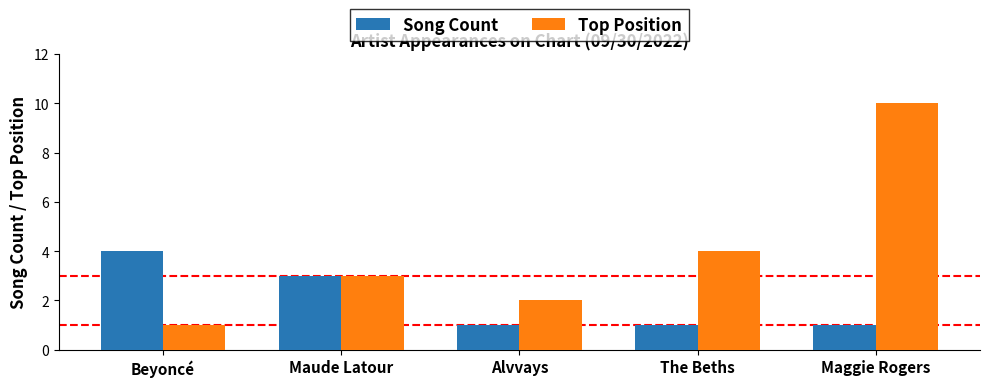

Reading right to left, extract all data points from this chart.

Song Count: Maggie Rogers=1	The Beths=1	Alvvays=1	Maude Latour=3	Beyoncé=4
Top Position: Maggie Rogers=10	The Beths=4	Alvvays=2	Maude Latour=3	Beyoncé=1